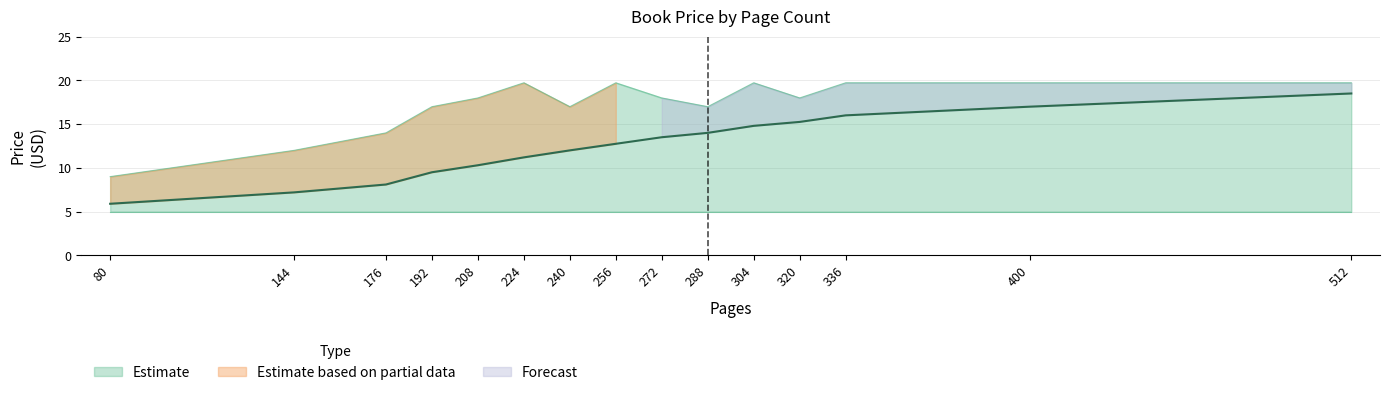

True or false: Max Price has a value of 30.5 at 336.

False